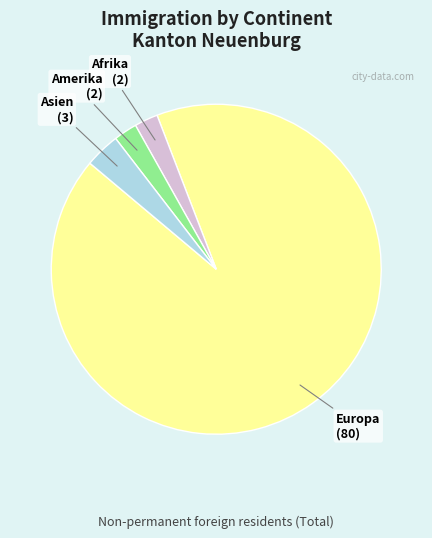

True or false: Afrika accounts for 2% of the total.

True